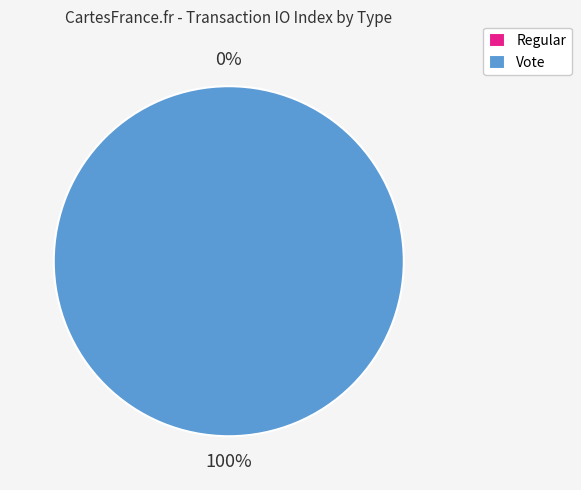

True or false: Regular accounts for 9% of the total.

False